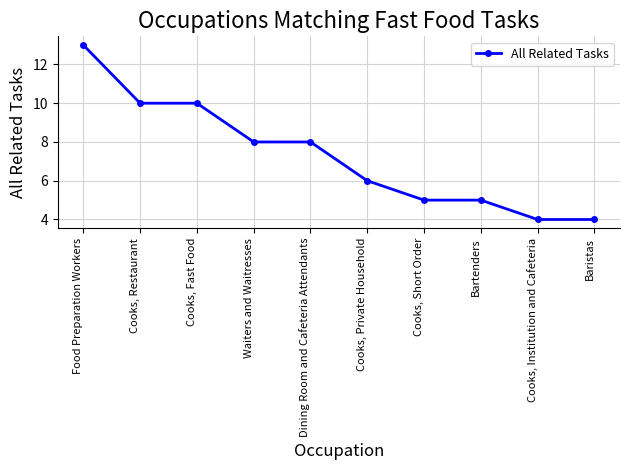

What is the maximum value shown in the chart?

13